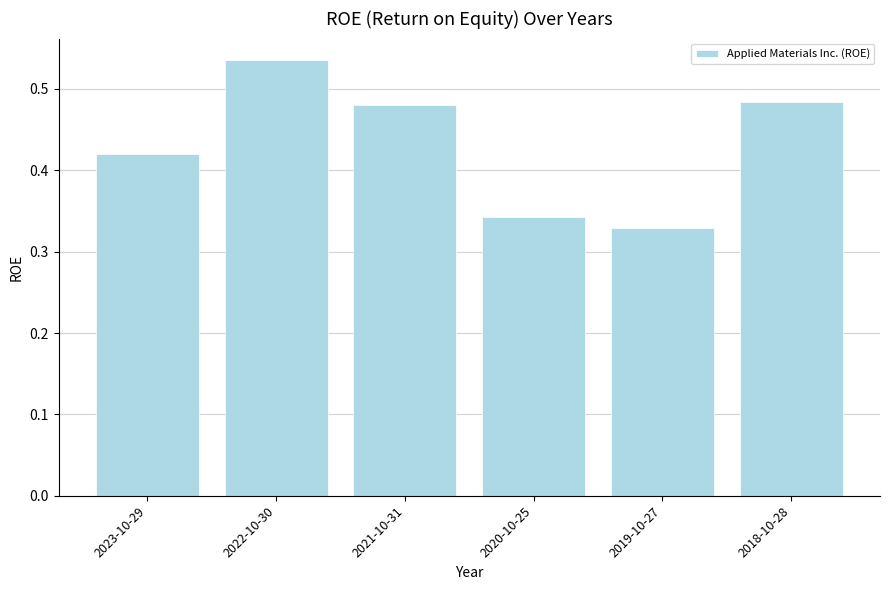

What is the difference between the maximum and minimum values?

0.2